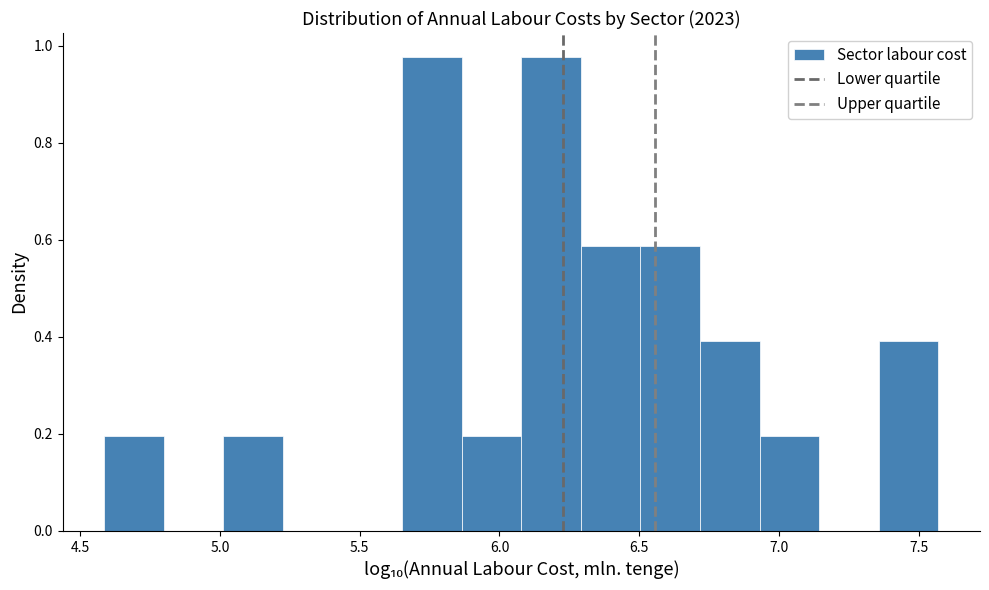

What is the height of the bar covering 6.95 to 7.15 on the x-axis? Neither the bar edges nor the heights are printed on the chart, so give them approximately, as read against the axes.

0.20